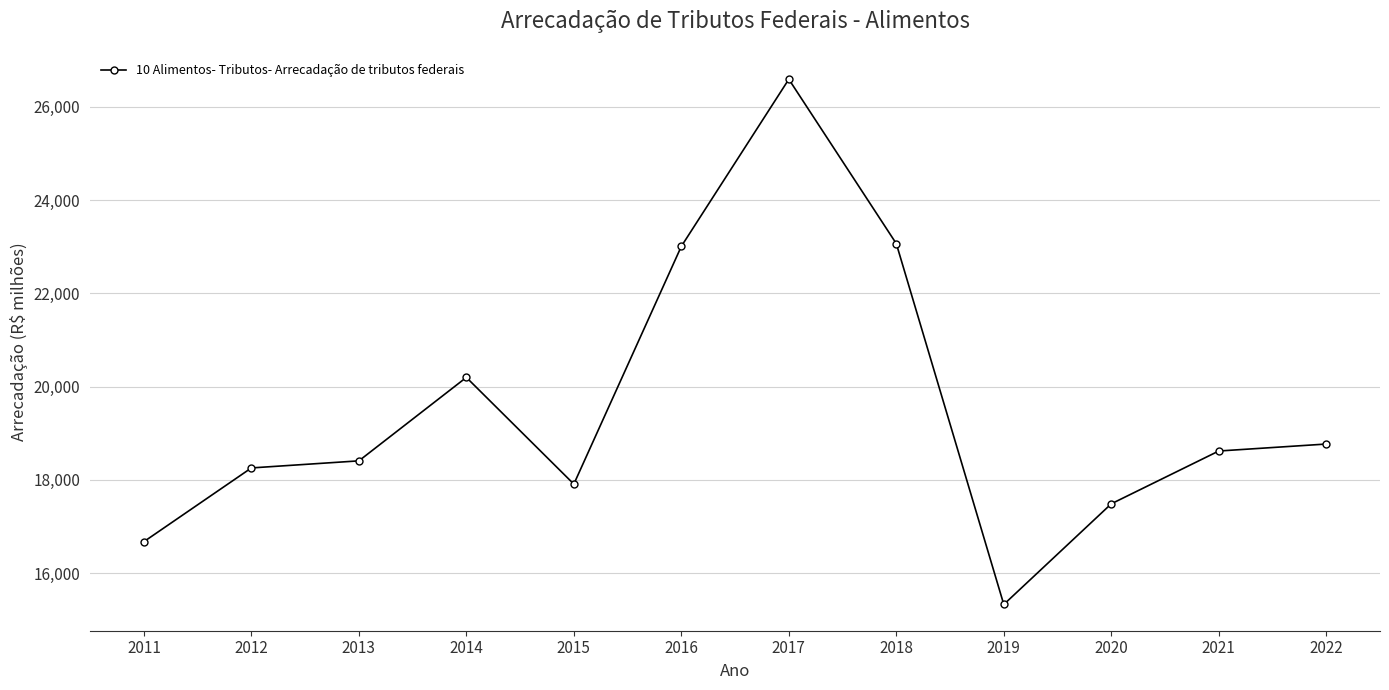

What is the smallest value displayed?

15328.6